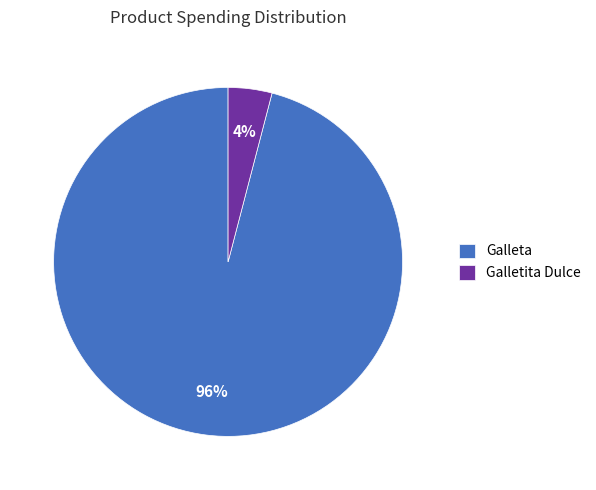

Does any single category account for the majority?

Yes